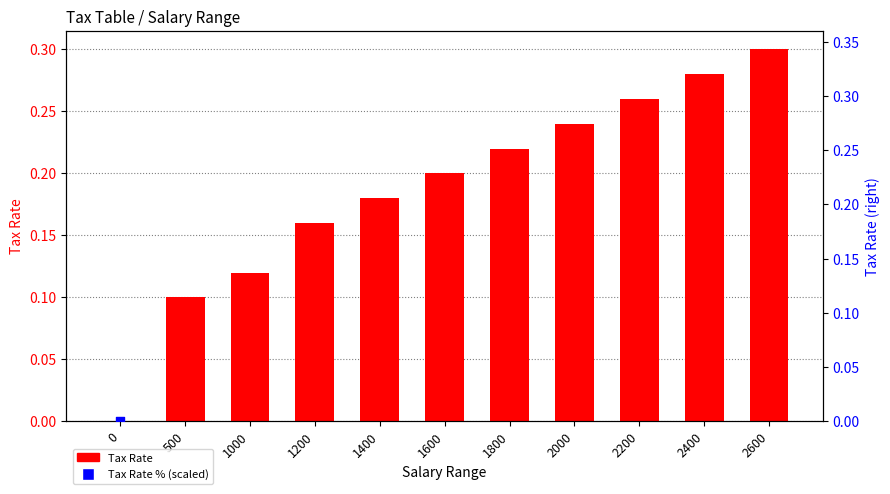

Which series contains the lowest Y value?

Tax Rate